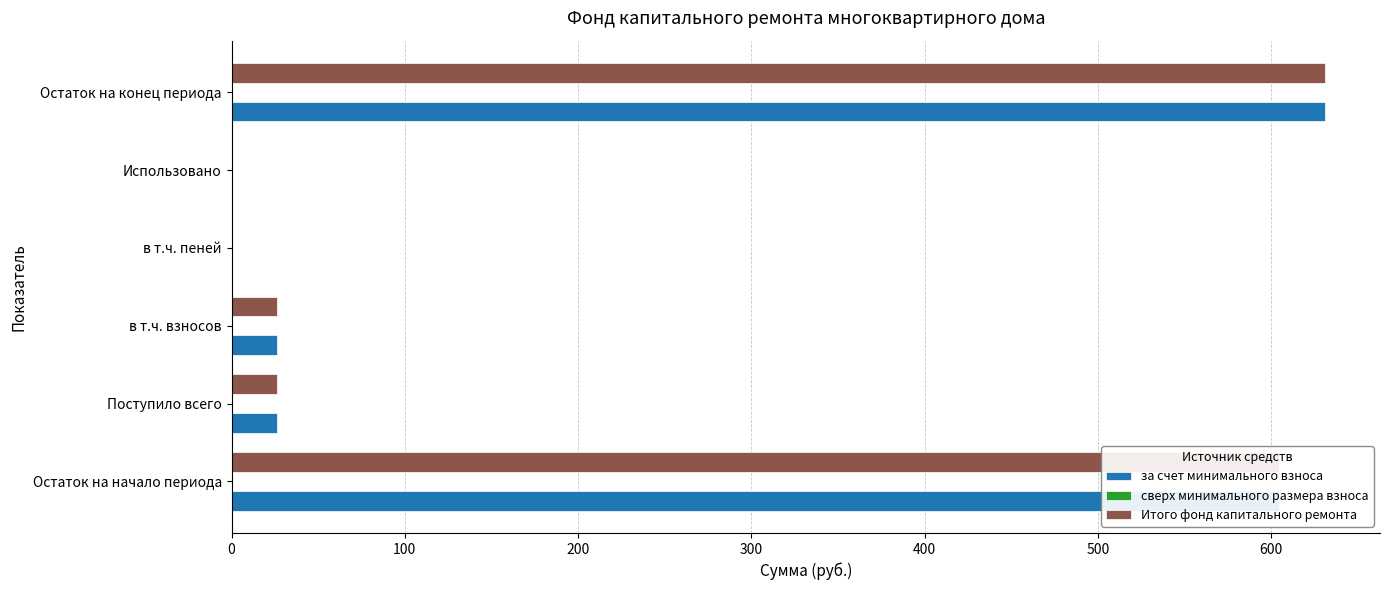

What is the total value across all series at Остаток на начало периода?

1209.4